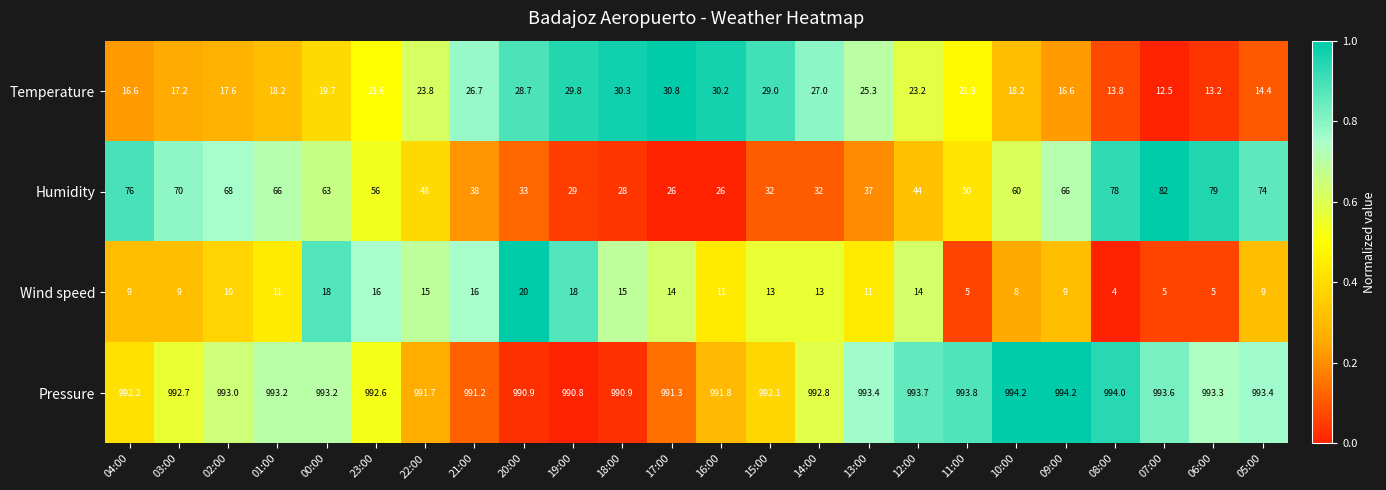

How many distinct data groups are displayed?

4